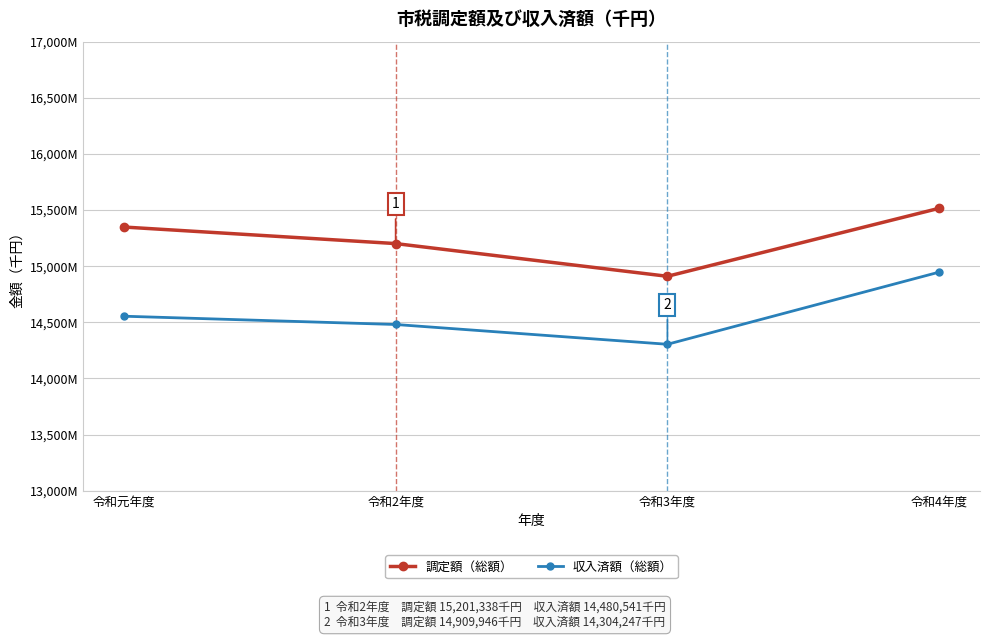

What is the label of the 1st point from the left?

令和元年度